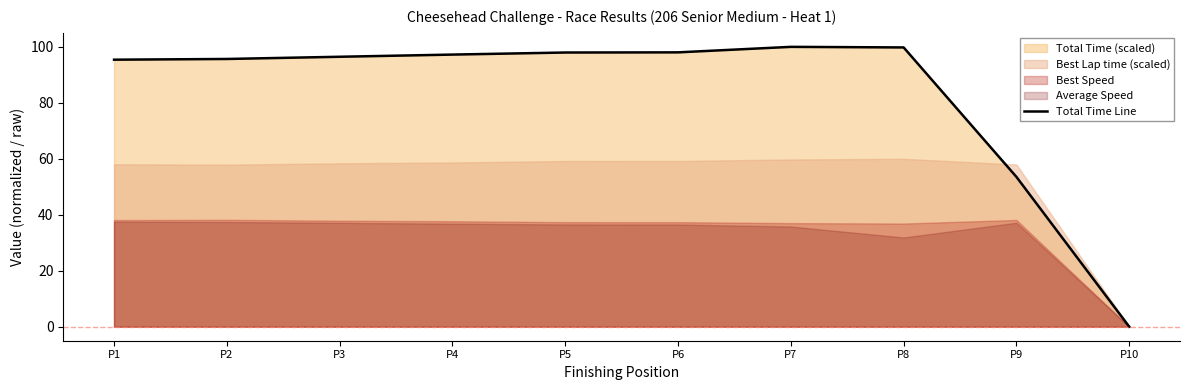

Does the chart display data point markers on the line(s)?

No